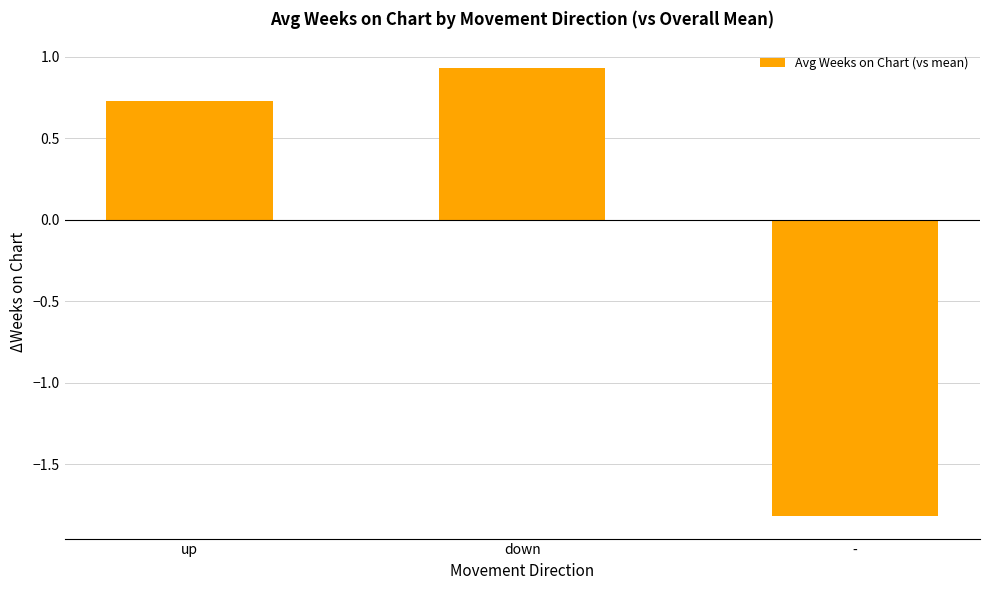

True or false: the data shows 0.7 at up.

True